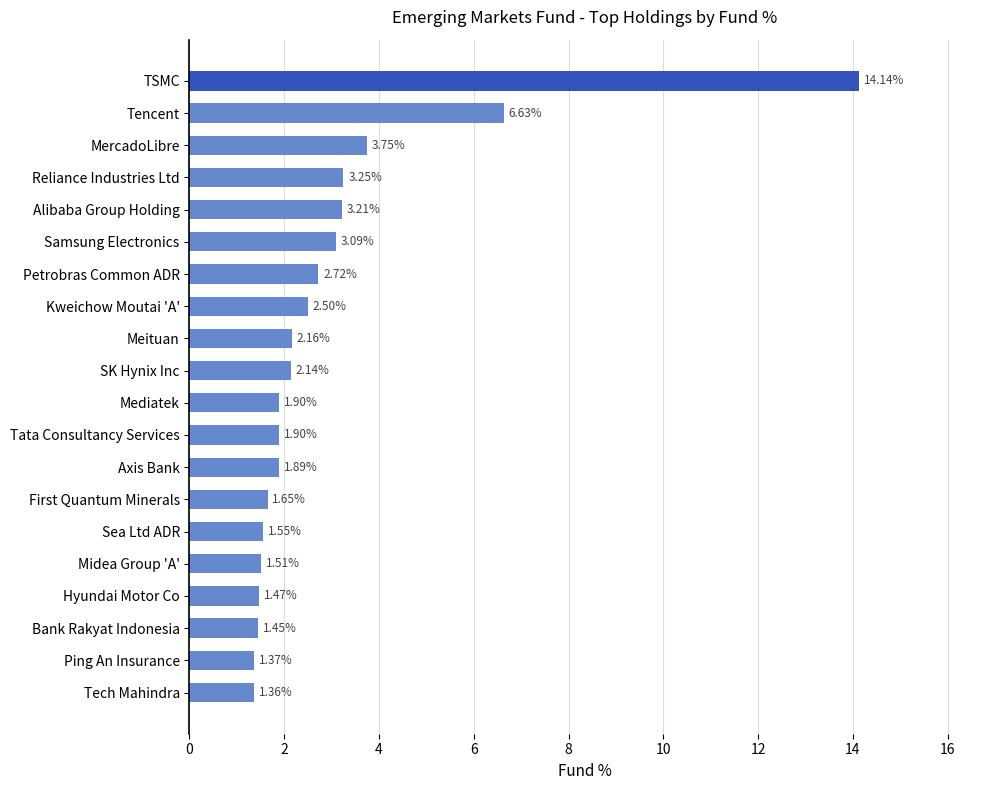

What is the maximum value shown in the chart?

14.1